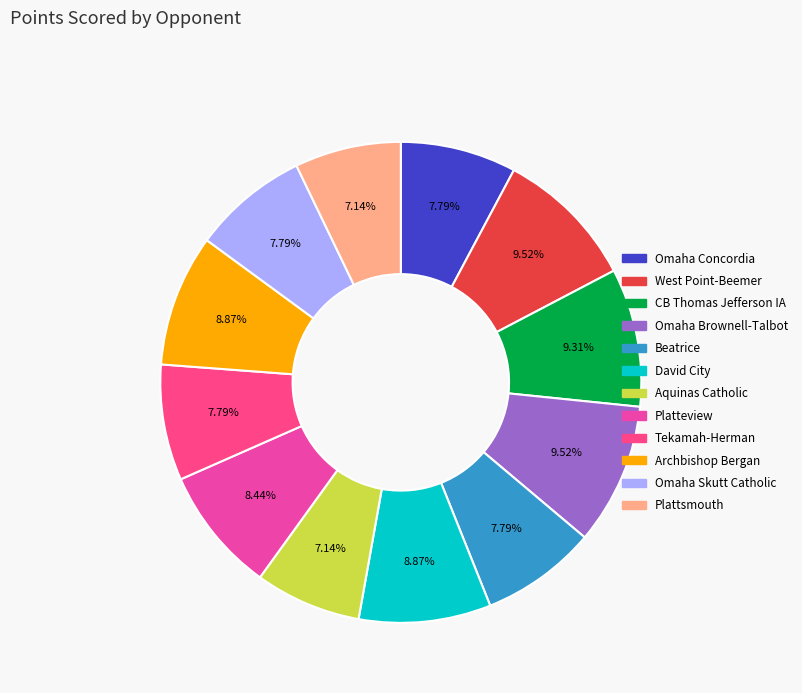

Rank the categories by value from lowest to highest.

Aquinas Catholic, Plattsmouth, Omaha Concordia, Beatrice, Tekamah-Herman, Omaha Skutt Catholic, Platteview, David City, Archbishop Bergan, CB Thomas Jefferson IA, West Point-Beemer, Omaha Brownell-Talbot